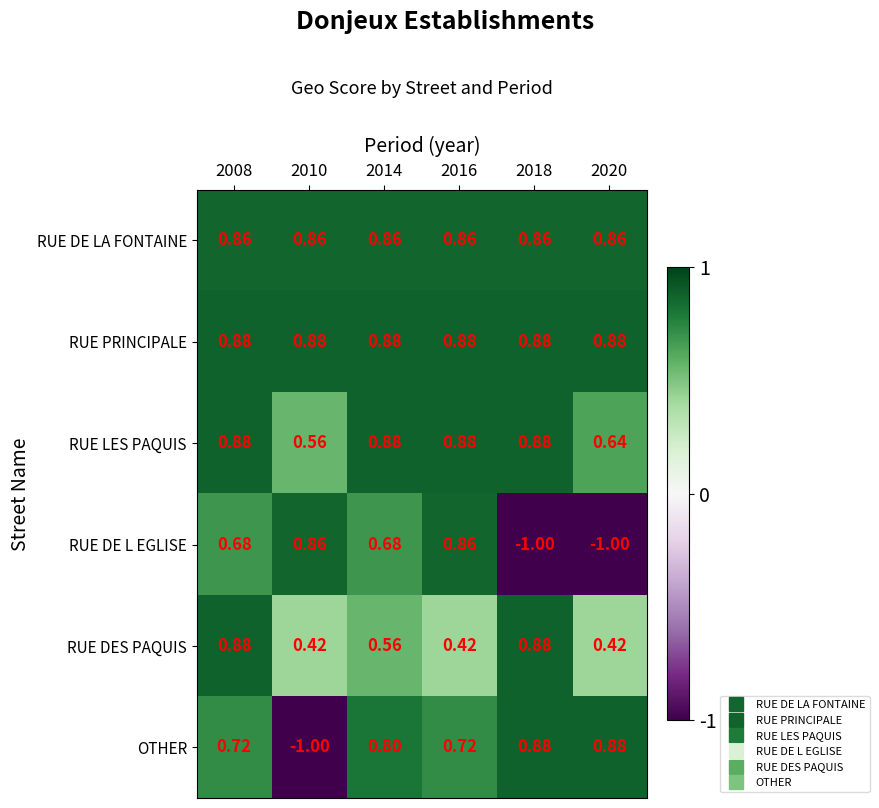

Which series has the largest total across all categories?

RUE PRINCIPALE